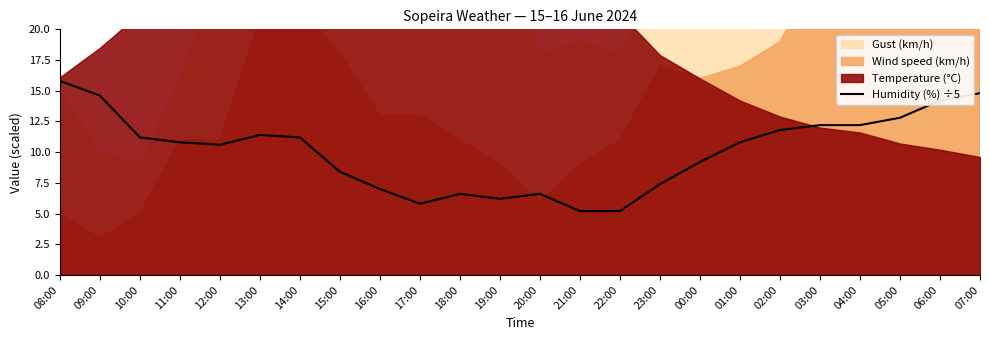

Between 17:00 and 12:00, which is larger?

12:00